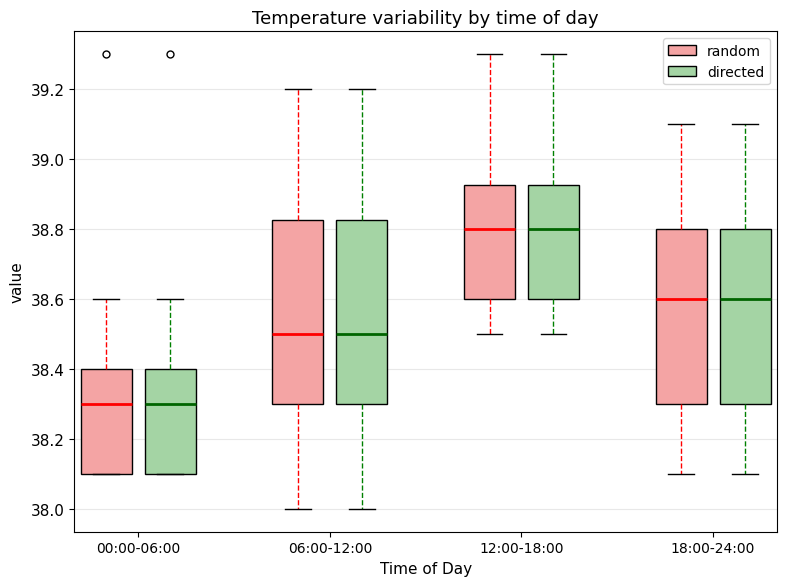

Where does the median line of the box for 06:00-12:00 (directed) sit on the y-axis? The values are not printed on the chart, so give them approximately, as read against the axis.

38.50